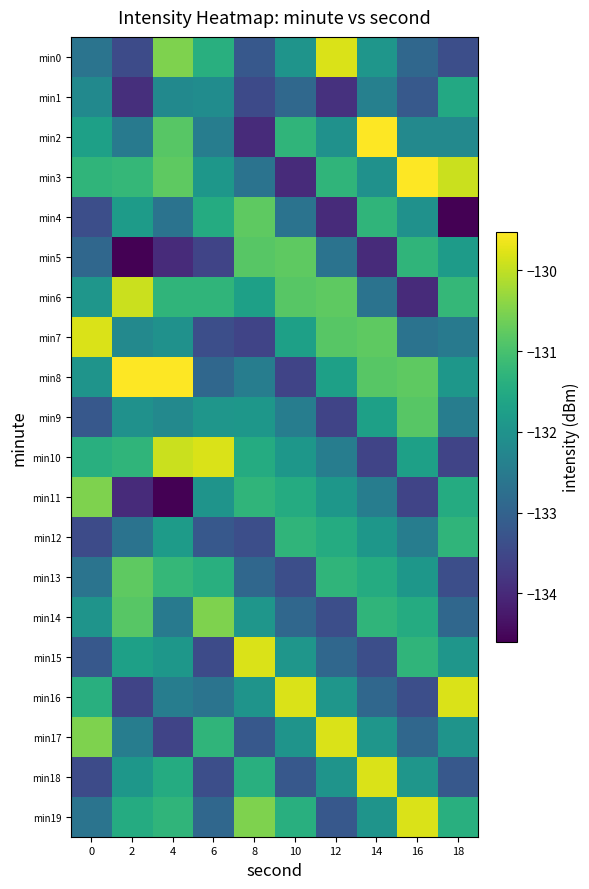

Reading left to right, list all the values displayed in this chart.

min0: 0=-132.6	2=-133.4	4=-130.5	6=-131.4	8=-133.2	10=-132.0	12=-129.8	14=-131.9	16=-132.9	18=-133.4
min1: 0=-132.2	2=-133.9	4=-132.2	6=-132.1	8=-133.5	10=-132.9	12=-133.9	14=-132.4	16=-133.2	18=-131.5
min2: 0=-131.7	2=-132.5	4=-130.8	6=-132.5	8=-134.0	10=-131.3	12=-132.0	14=-129.5	16=-132.2	18=-132.2
min3: 0=-131.3	2=-131.2	4=-130.8	6=-131.9	8=-132.7	10=-134.0	12=-131.3	14=-132.0	16=-129.5	18=-129.9
min4: 0=-133.4	2=-131.8	4=-132.7	6=-131.5	8=-130.8	10=-132.7	12=-134.0	14=-131.3	16=-132.0	18=-134.6
min5: 0=-132.9	2=-134.6	4=-134.0	6=-133.6	8=-130.8	10=-130.8	12=-132.7	14=-134.0	16=-131.3	18=-131.8
min6: 0=-131.9	2=-129.9	4=-131.3	6=-131.3	8=-131.7	10=-130.8	12=-130.8	14=-132.7	16=-134.0	18=-131.2
min7: 0=-129.8	2=-132.2	4=-132.0	6=-133.4	8=-133.6	10=-131.7	12=-130.8	14=-130.8	16=-132.7	18=-132.5
min8: 0=-132.0	2=-129.5	4=-129.5	6=-132.9	8=-132.5	10=-133.6	12=-131.7	14=-130.8	16=-130.8	18=-131.9
min9: 0=-133.2	2=-132.0	4=-132.2	6=-131.9	8=-131.9	10=-132.5	12=-133.6	14=-131.7	16=-130.8	18=-132.5
min10: 0=-131.4	2=-131.3	4=-129.9	6=-129.8	8=-131.5	10=-131.9	12=-132.5	14=-133.6	16=-131.7	18=-133.6
min11: 0=-130.5	2=-134.0	4=-134.6	6=-132.0	8=-131.3	10=-131.5	12=-131.9	14=-132.5	16=-133.6	18=-131.5
min12: 0=-133.4	2=-132.7	4=-131.8	6=-133.2	8=-133.4	10=-131.3	12=-131.5	14=-131.9	16=-132.5	18=-131.3
min13: 0=-132.6	2=-130.8	4=-131.2	6=-131.4	8=-132.9	10=-133.4	12=-131.3	14=-131.5	16=-131.9	18=-133.4
min14: 0=-132.0	2=-130.8	4=-132.5	6=-130.5	8=-131.9	10=-132.9	12=-133.4	14=-131.3	16=-131.5	18=-132.9
min15: 0=-133.2	2=-131.7	4=-131.9	6=-133.4	8=-129.8	10=-131.9	12=-132.9	14=-133.4	16=-131.3	18=-131.9
min16: 0=-131.4	2=-133.6	4=-132.5	6=-132.6	8=-132.0	10=-129.8	12=-131.9	14=-132.9	16=-133.4	18=-129.8
min17: 0=-130.5	2=-132.5	4=-133.6	6=-131.3	8=-133.2	10=-132.0	12=-129.8	14=-131.9	16=-132.9	18=-132.0
min18: 0=-133.4	2=-131.9	4=-131.5	6=-133.4	8=-131.4	10=-133.2	12=-132.0	14=-129.8	16=-131.9	18=-133.2
min19: 0=-132.6	2=-131.5	4=-131.3	6=-132.9	8=-130.5	10=-131.4	12=-133.2	14=-132.0	16=-129.8	18=-131.4